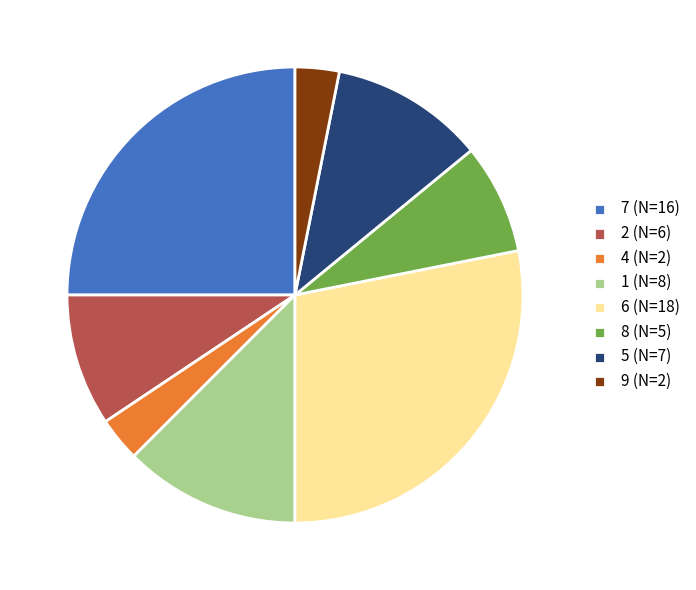

Combined, do 5 (N=7) and 8 (N=5) account for over 50%?

No